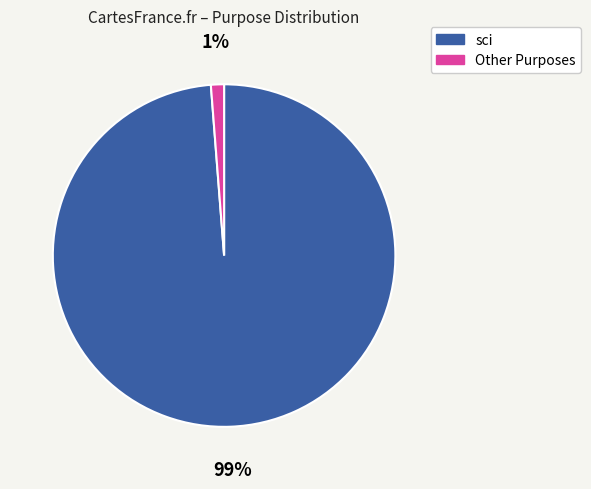

How many segments does this pie chart have?

2